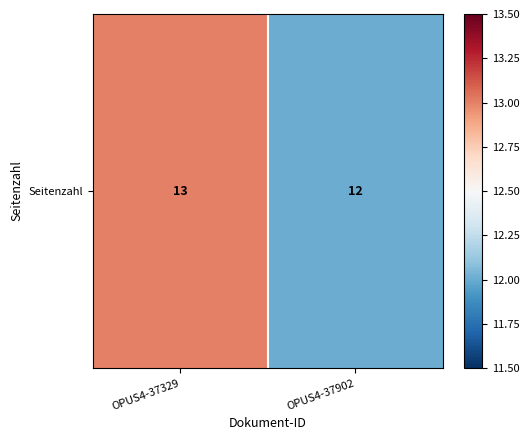

Reading right to left, what are all the values shown in this chart?

OPUS4-37902=12	OPUS4-37329=13